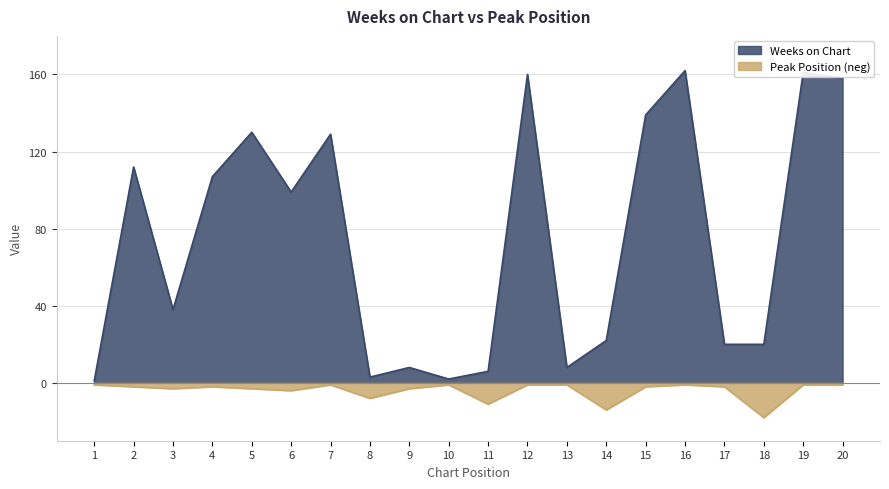

Reading left to right, what are all the values shown in this chart?

Weeks on Chart: 1	112	38	107	130	99	129	3	8	2	6	160	8	22	139	162	20	20	161	158
Peak Position: -1	-2	-3	-2	-3	-4	-1	-8	-3	-1	-11	-1	-1	-14	-2	-1	-2	-18	-1	-1